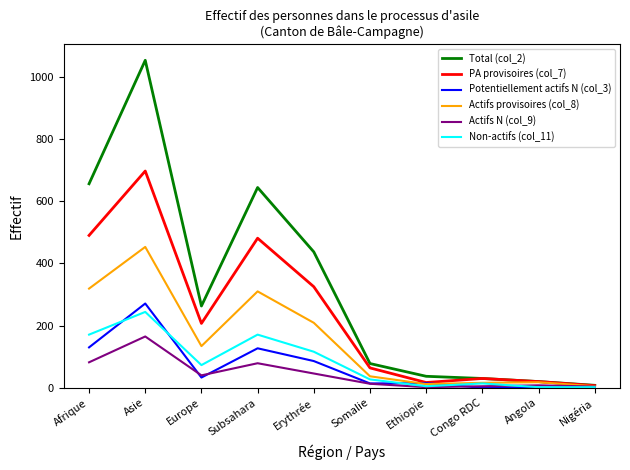

What is the maximum value shown in the chart?

1053